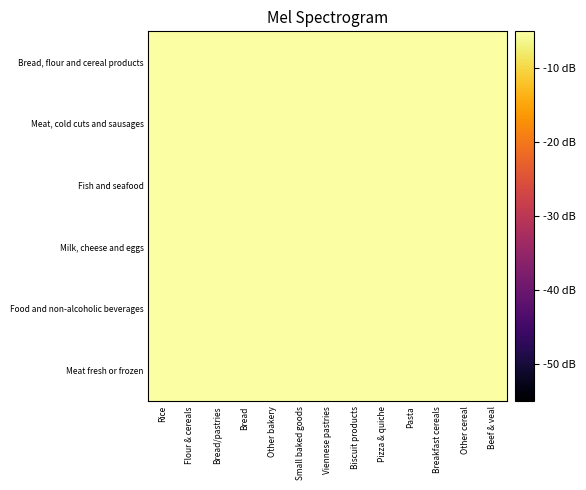

What is the spread (max minus min) of values at Other cereal?

1.2